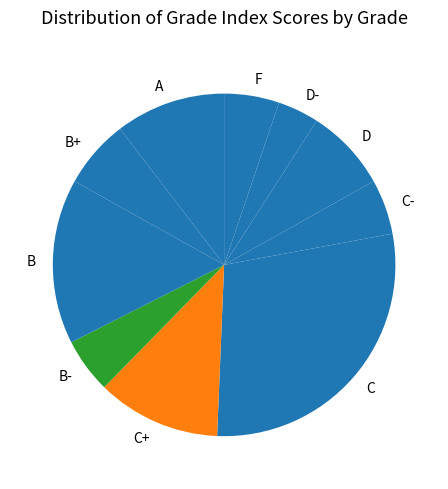

Approximately how many times larger is the value at B compared to D?

2.0